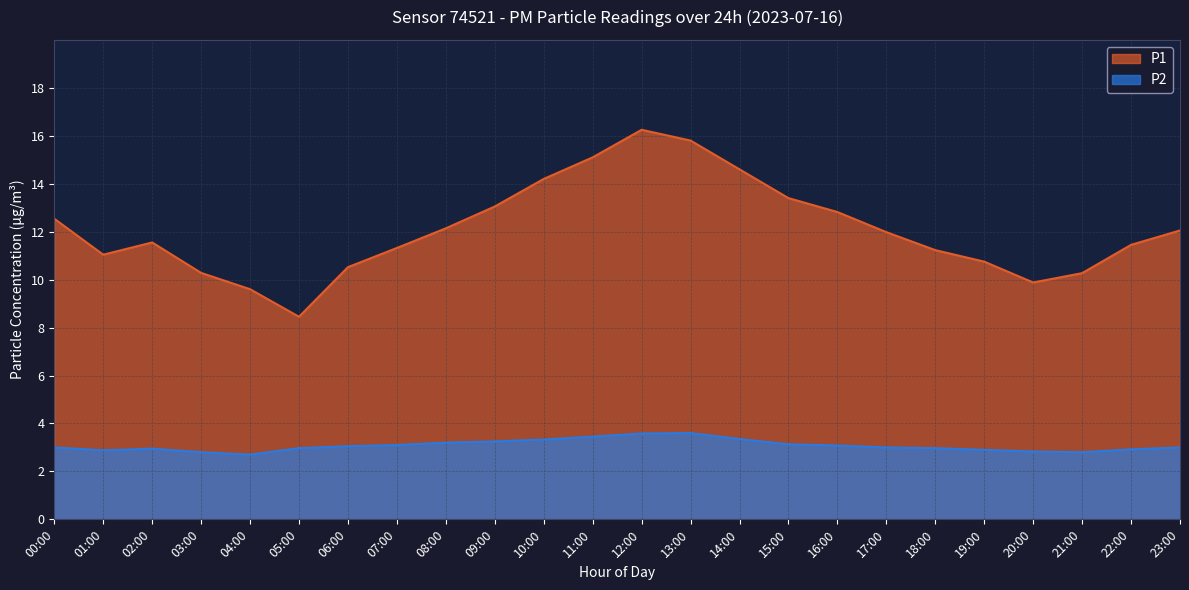

Which category has the highest value in the P2 series?

13:00